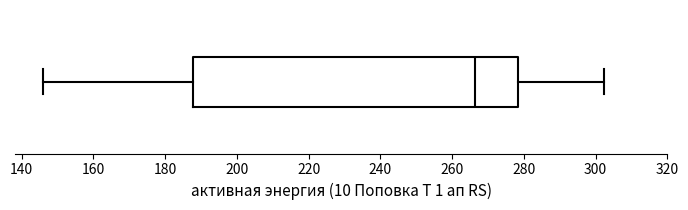

Read this box plot against the x-axis: the position of the median line, the range covered by the box, and the ends of both whiskers. The values are not printed on the chart, so give them approximately, as read against the axis.

median 266, box 188 to 278, whiskers 146 to 302